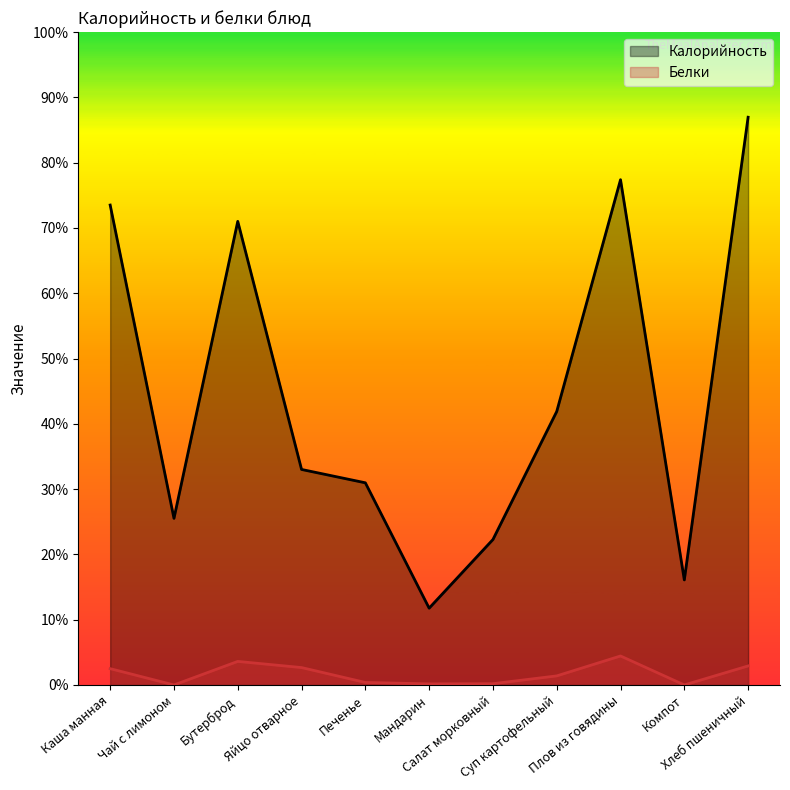

Between Каша манная and Печенье, which series saw the biggest shift?

Калорийность